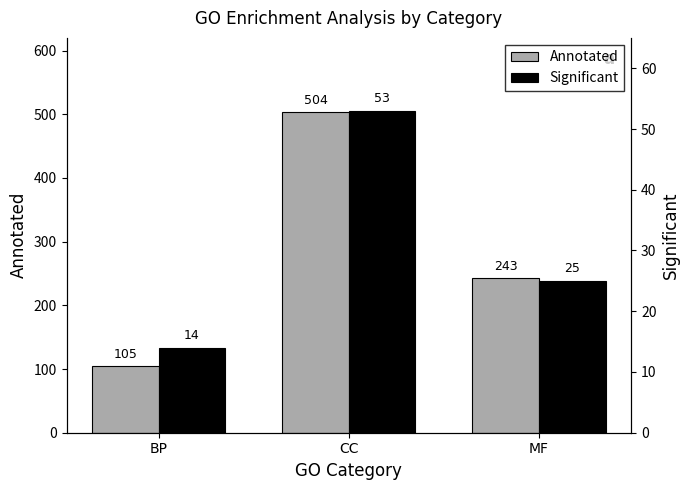

Which label corresponds to the smallest value in the chart?

BP